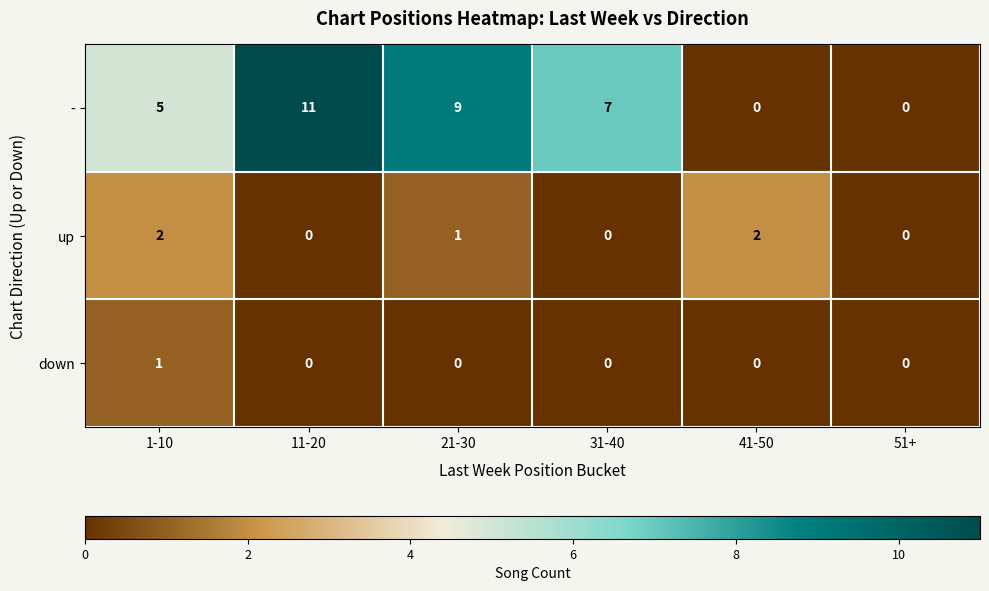

Reading left to right, transcribe all the data shown in this chart.

-: 5	11	9	7	0	0
up: 2	0	1	0	2	0
down: 1	0	0	0	0	0